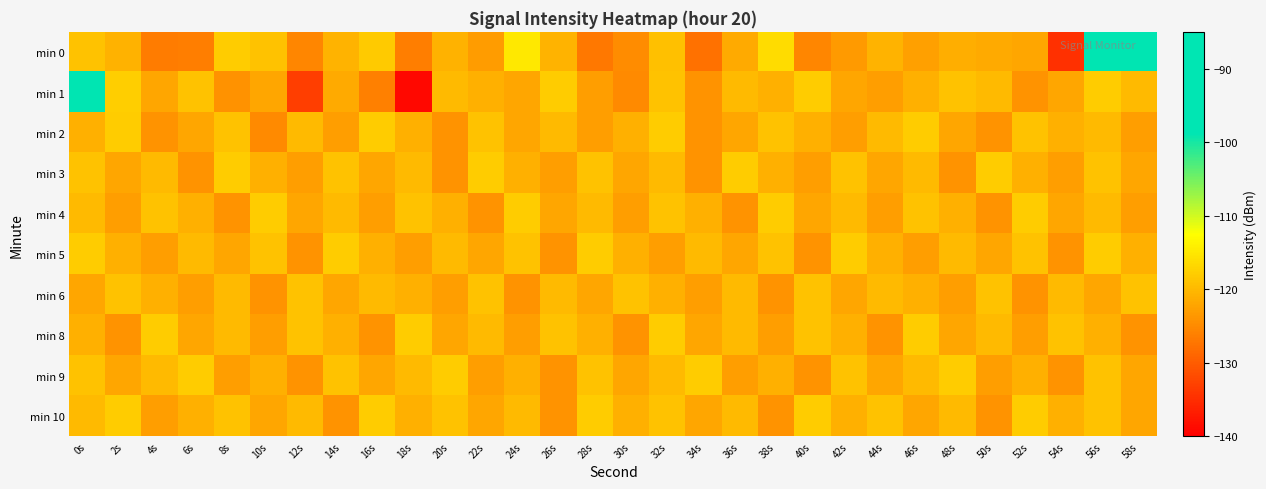

What is the total value across all series at 28s?

-1210.0